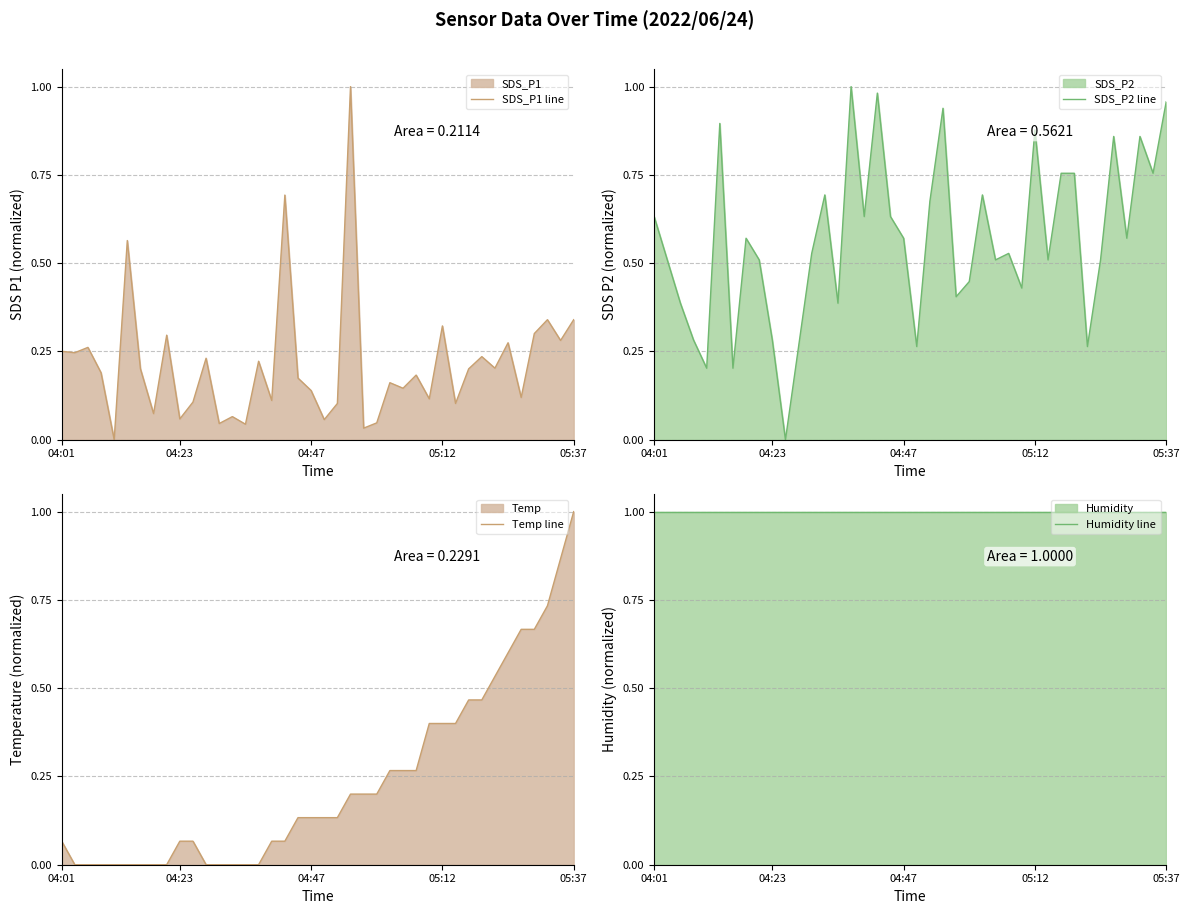

What position from the left is 04:01?

1